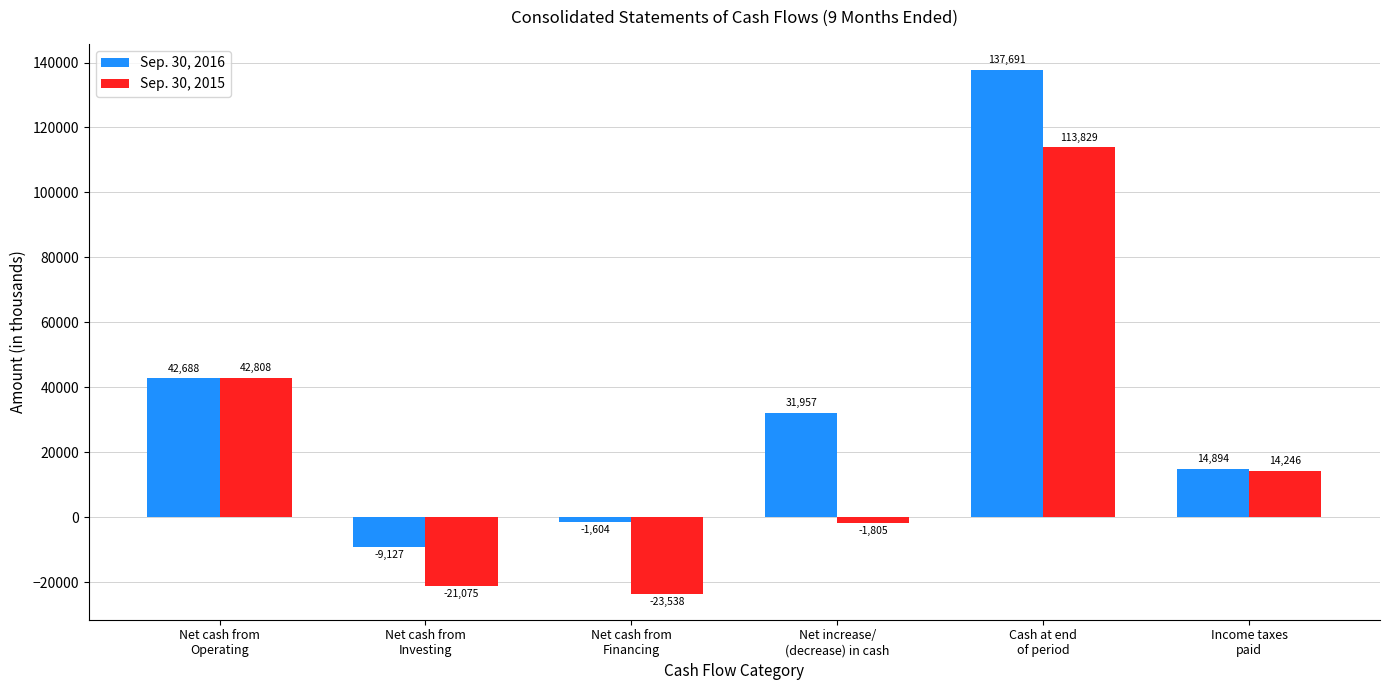

At which label does Sep. 30, 2015 reach its minimum?

Net cash from
Financing